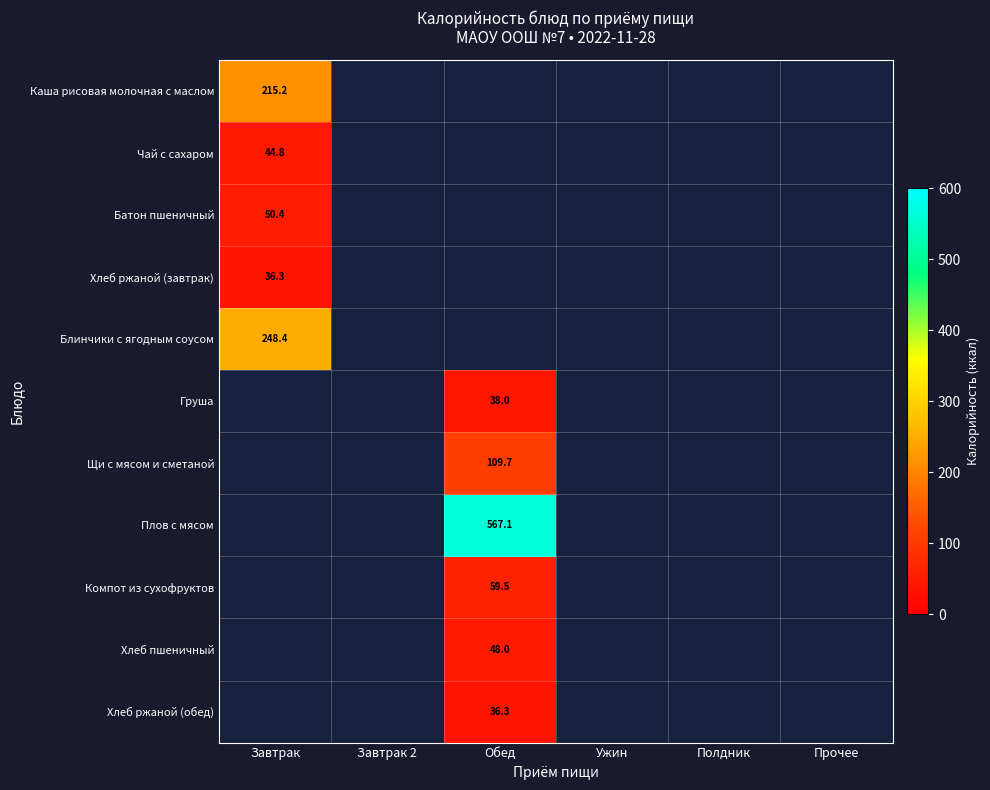

How many distinct data groups are displayed?

11